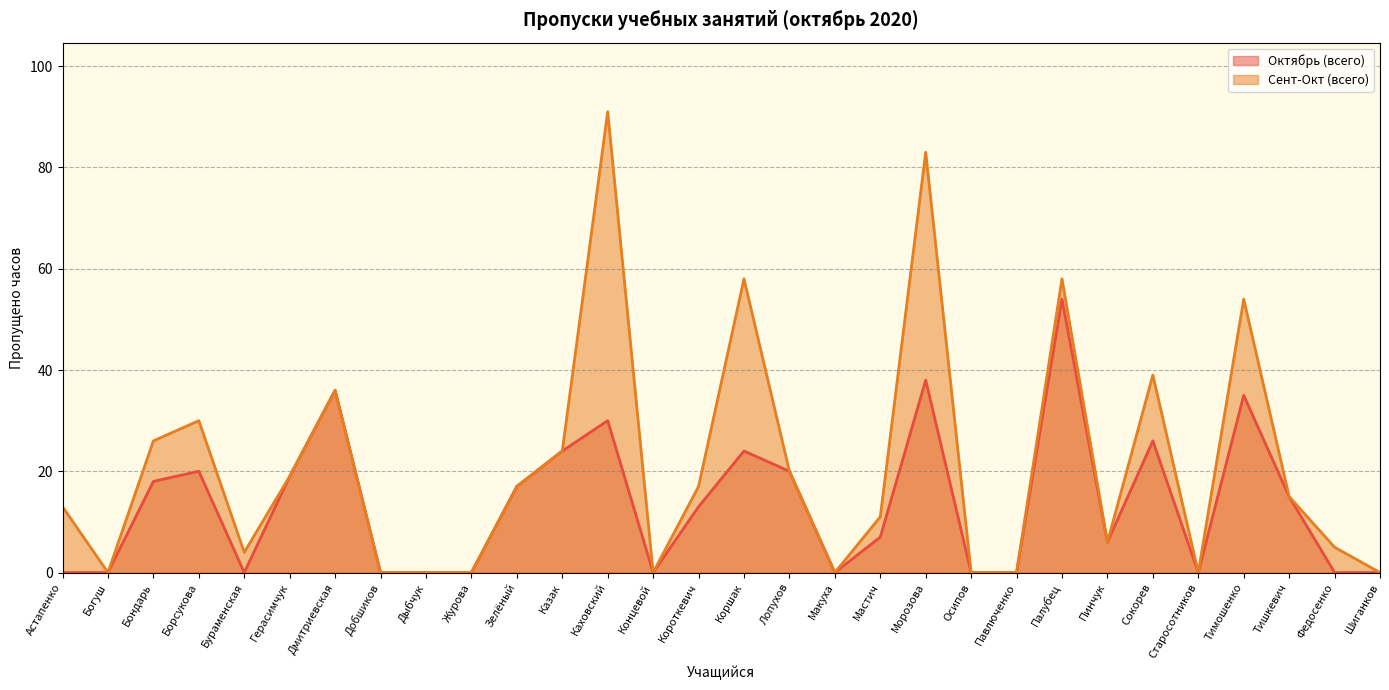

What is the sum of the Октябрь (всего) values at Богуш and Тимошенко?

35